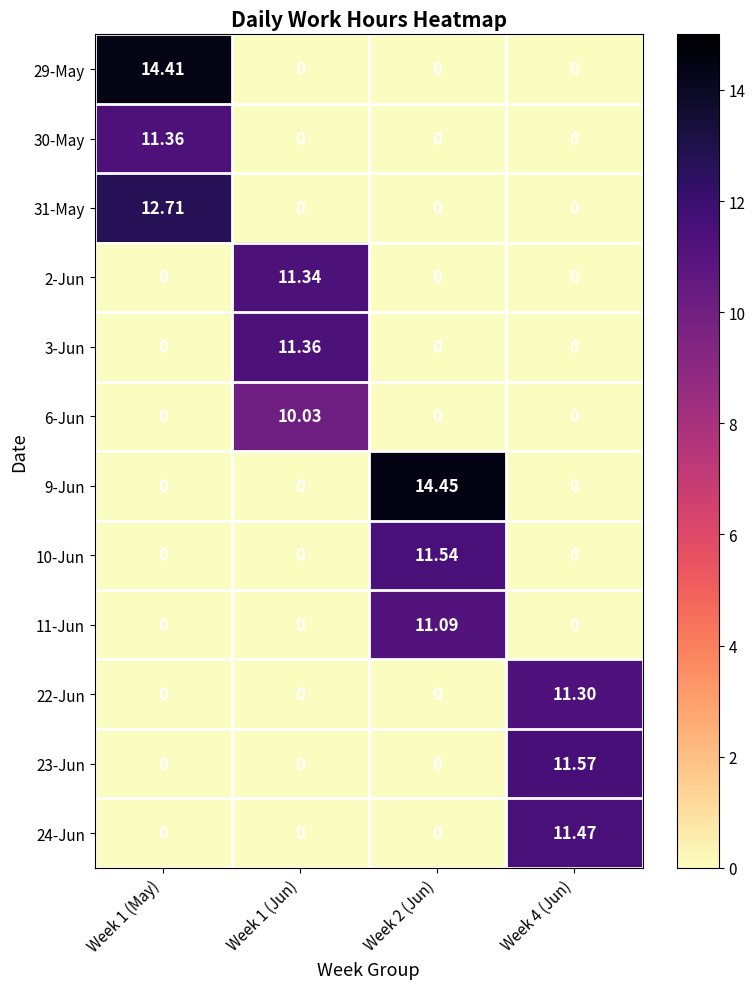

Is the value of 29-May at Week 1 (May) greater than the value of 23-Jun at Week 1 (May)?

Yes